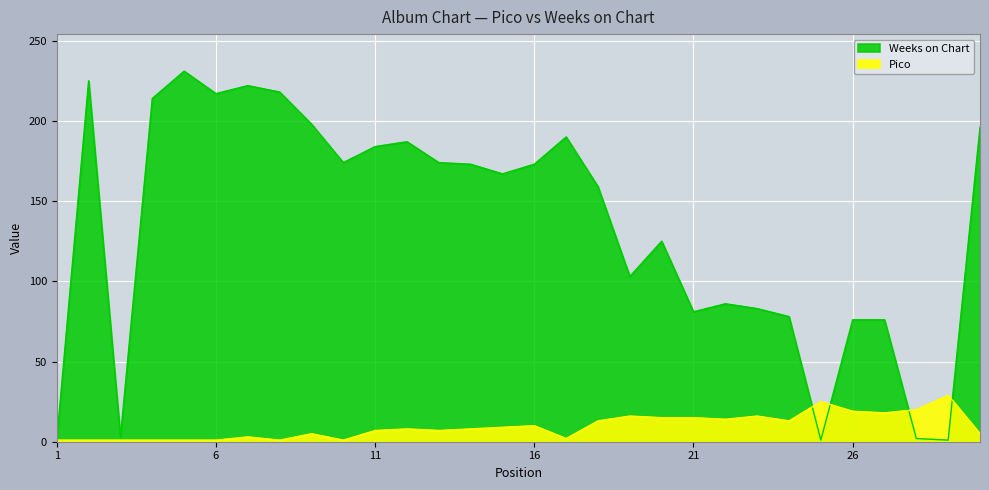

What is the value of the Pico point at the 12th from the left?

8